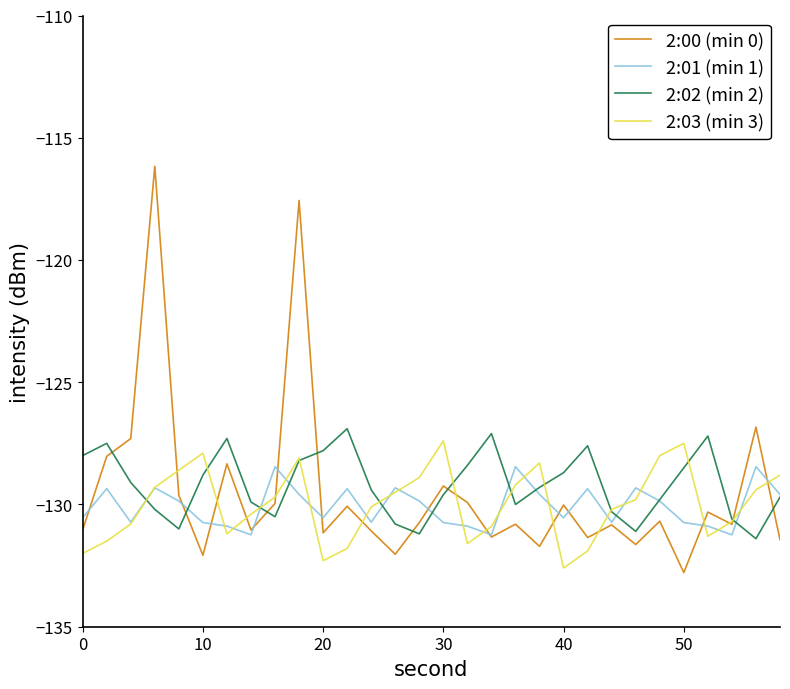

What is the highest value of the 2:02 (min 2) series?

-126.9